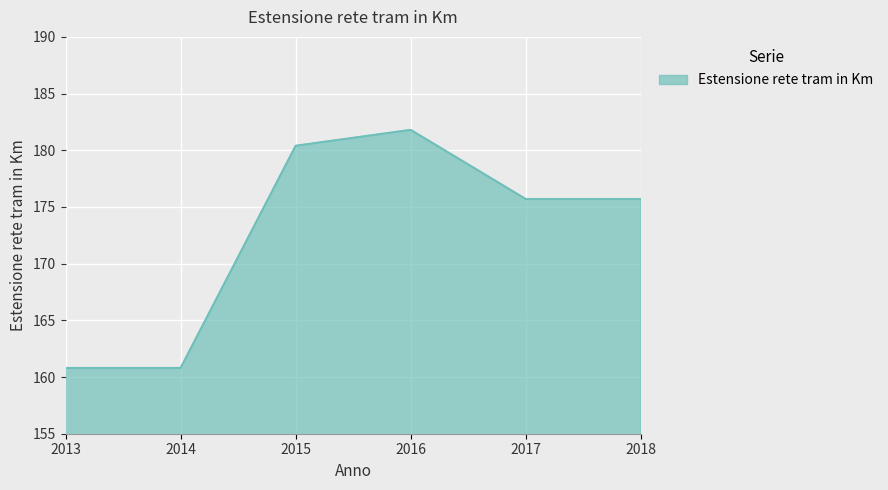

How many lines are shown in the chart?

1